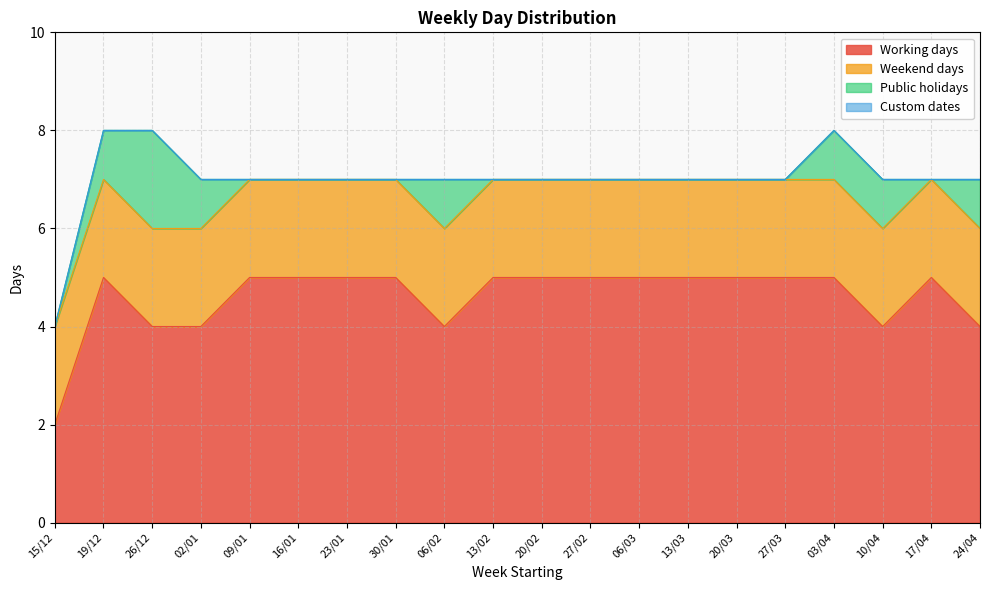

True or false: Public holidays and Weekend days intersect in this chart.

False